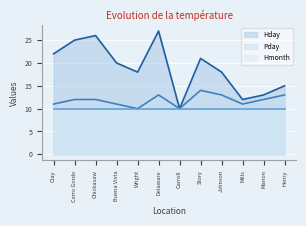

At which label does Hday first exceed 20?

Clay